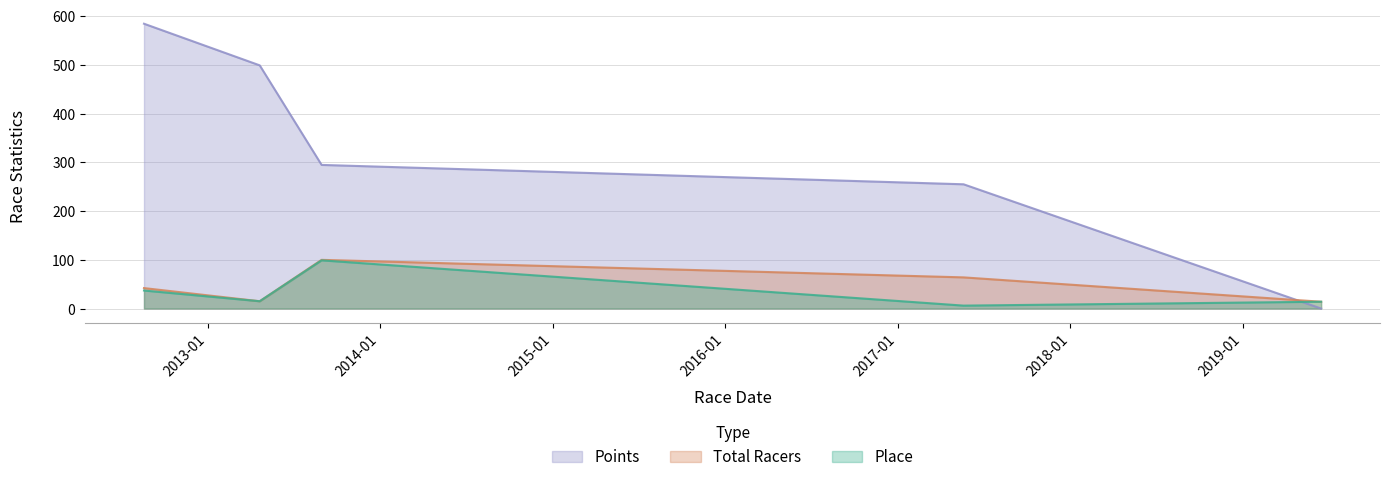

After their last crossing, which series has the higher values: Points or Place?

Place